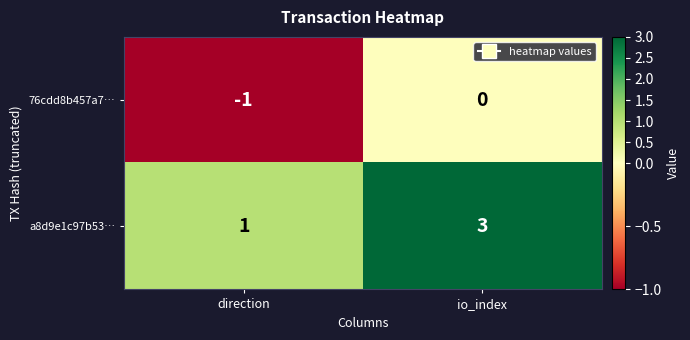

Where is 76cdd8b457a7… nearest to the value 0?

io_index